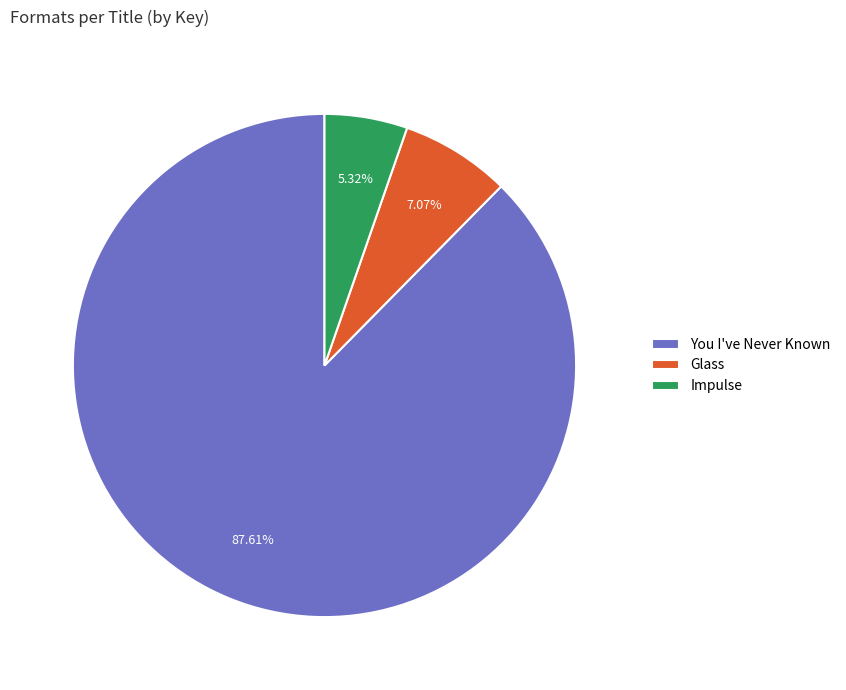

Approximately how many times larger is the value at Glass compared to Impulse?

1.3